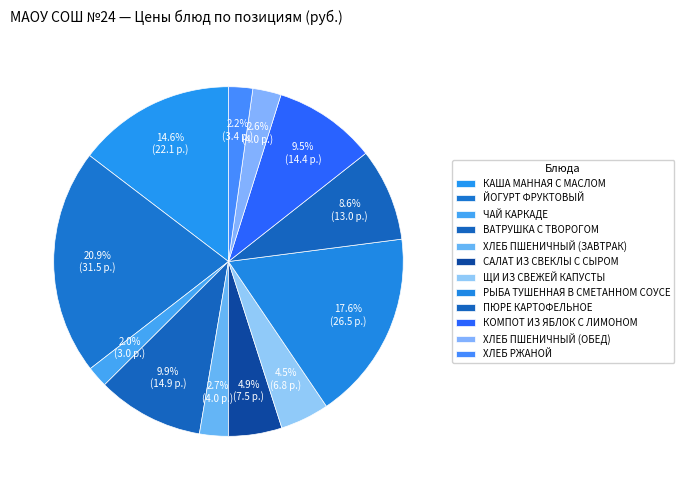

Which category has the smallest portion of the pie?

ЧАЙ КАРКАДЕ